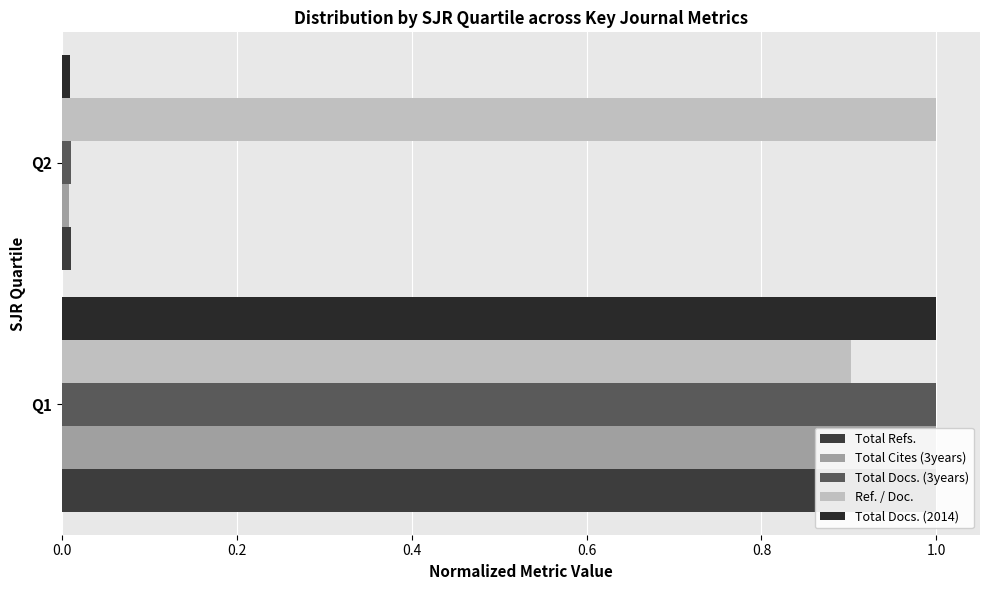

At how many categories does at least one series exceed 0?

2